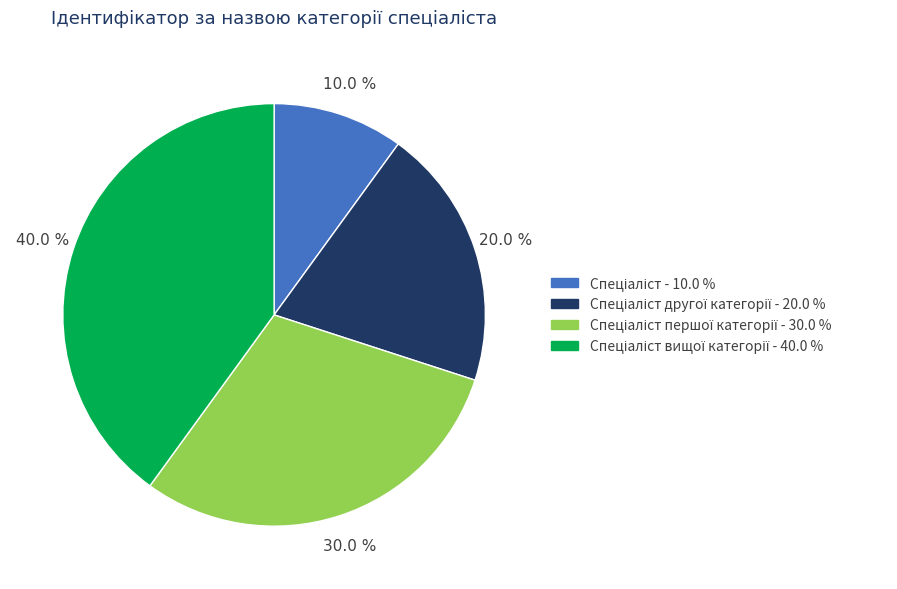

Is there a majority slice in this chart?

No